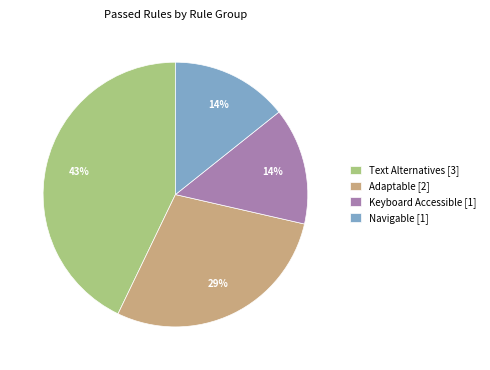

Combined, do Navigable [1] and Adaptable [2] account for over 50%?

No